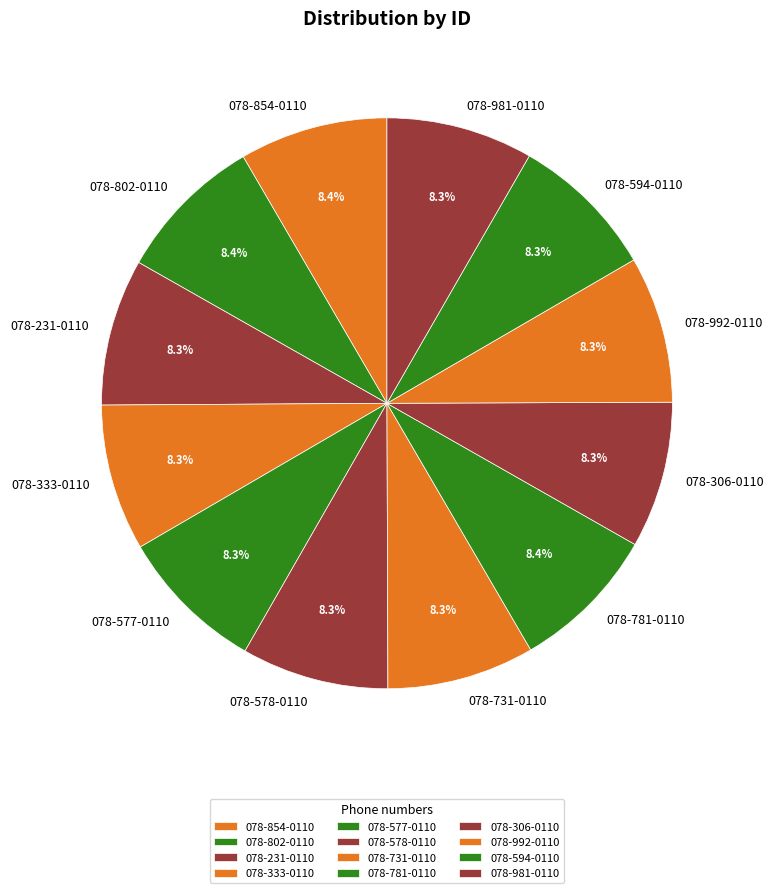

What is the ratio of the value at 078-992-0110 to the value at 078-802-0110?

1.0